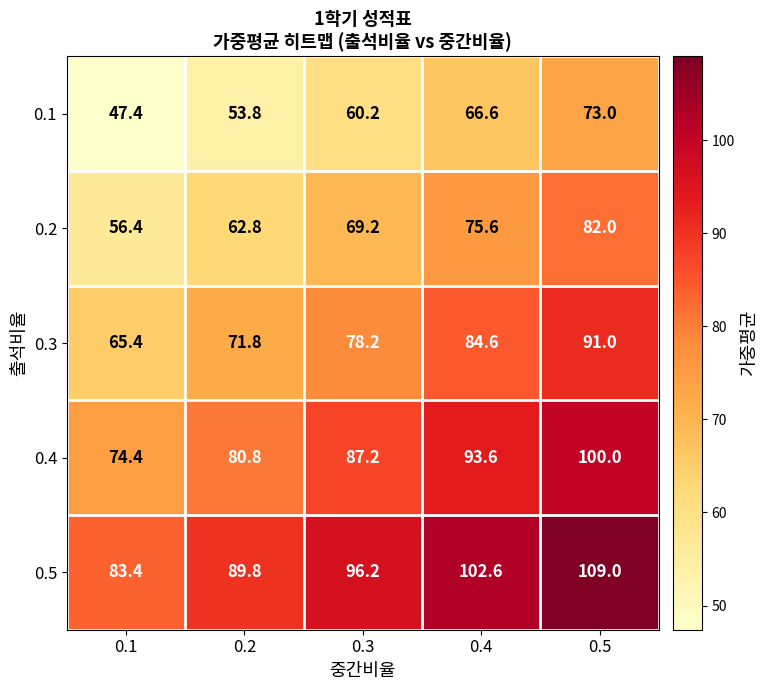

At 0.3, list the series in order from smallest to largest.

0.1, 0.2, 0.3, 0.4, 0.5